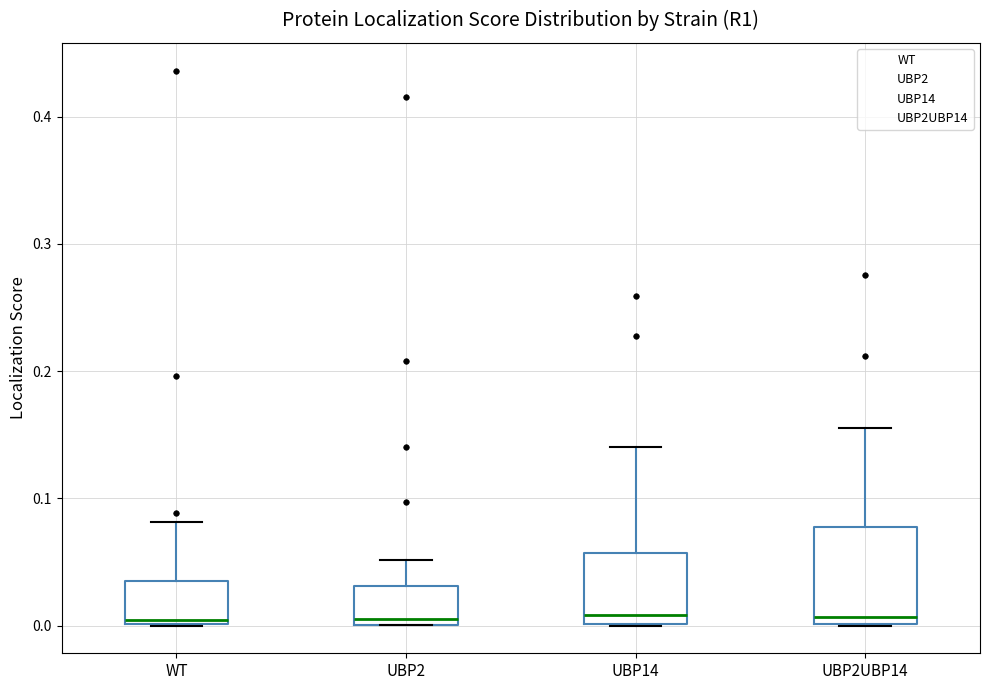

Reading left to right, read every box against the y-axis: the position of its median line, the range the box covers, and the ends of its whiskers. The values are not printed on the chart, so give them approximately, as read against the axis.

WT: median 0.00, box 0.00 to 0.04, whiskers 0.00 to 0.08
UBP2: median 0.01, box 0.00 to 0.03, whiskers 0.00 to 0.05
UBP14: median 0.01, box 0.00 to 0.06, whiskers 0.00 to 0.14
UBP2UBP14: median 0.01, box 0.00 to 0.08, whiskers 0.00 to 0.16